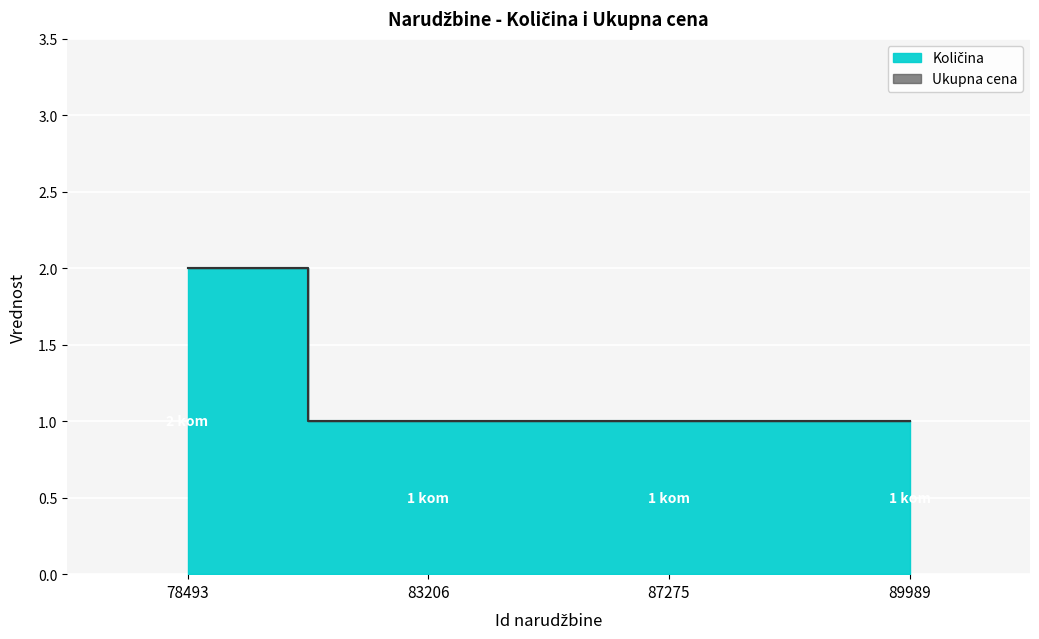

How many lines are shown in the chart?

1